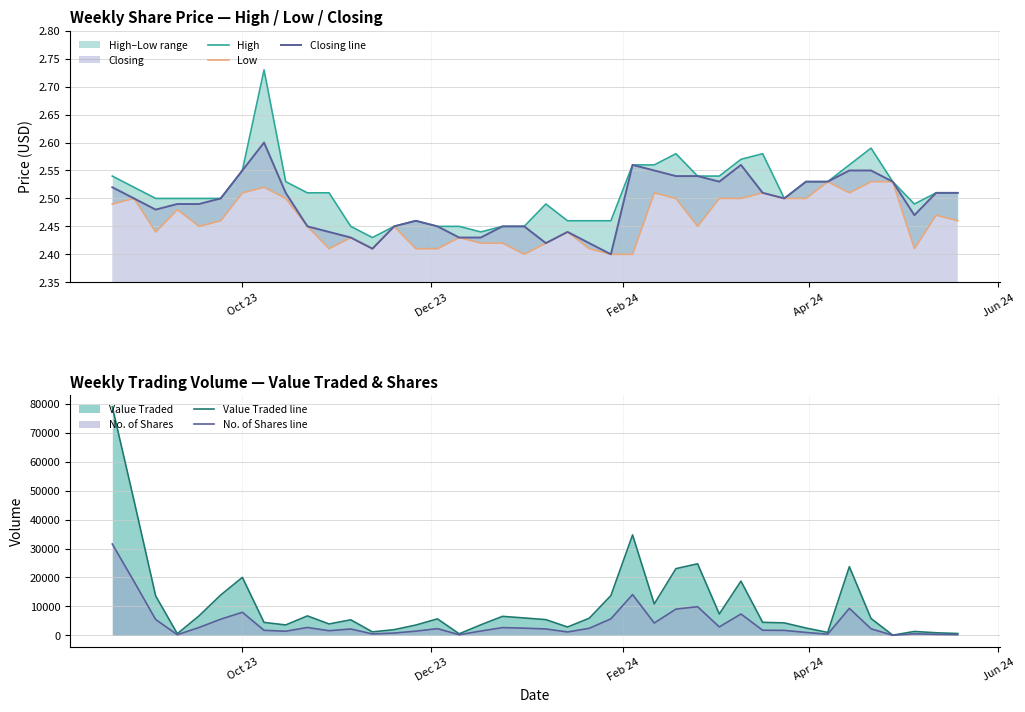

What is the maximum value for No. of Shares line?

31551